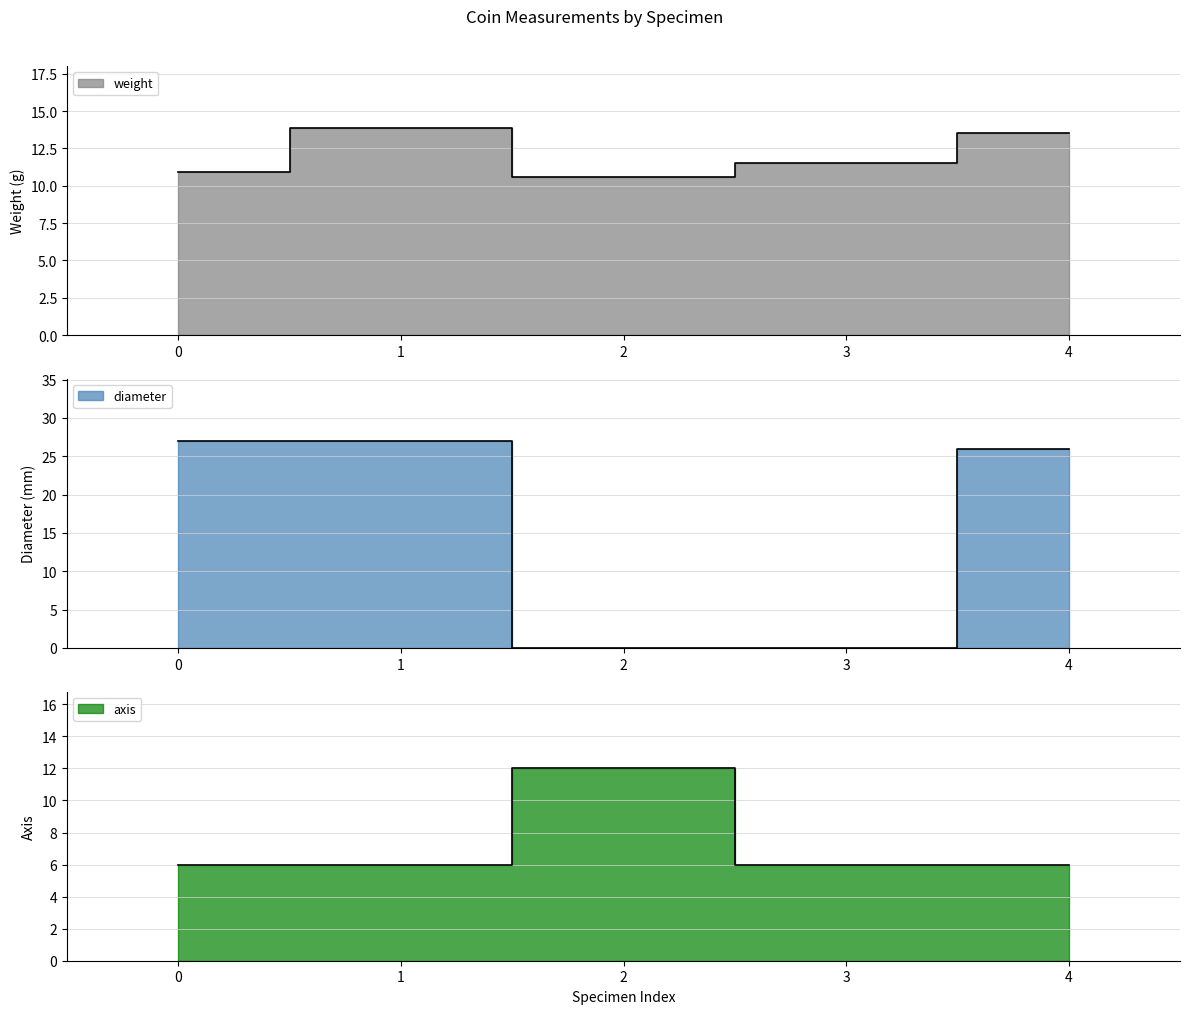

Does the chart display data point markers on the line(s)?

No